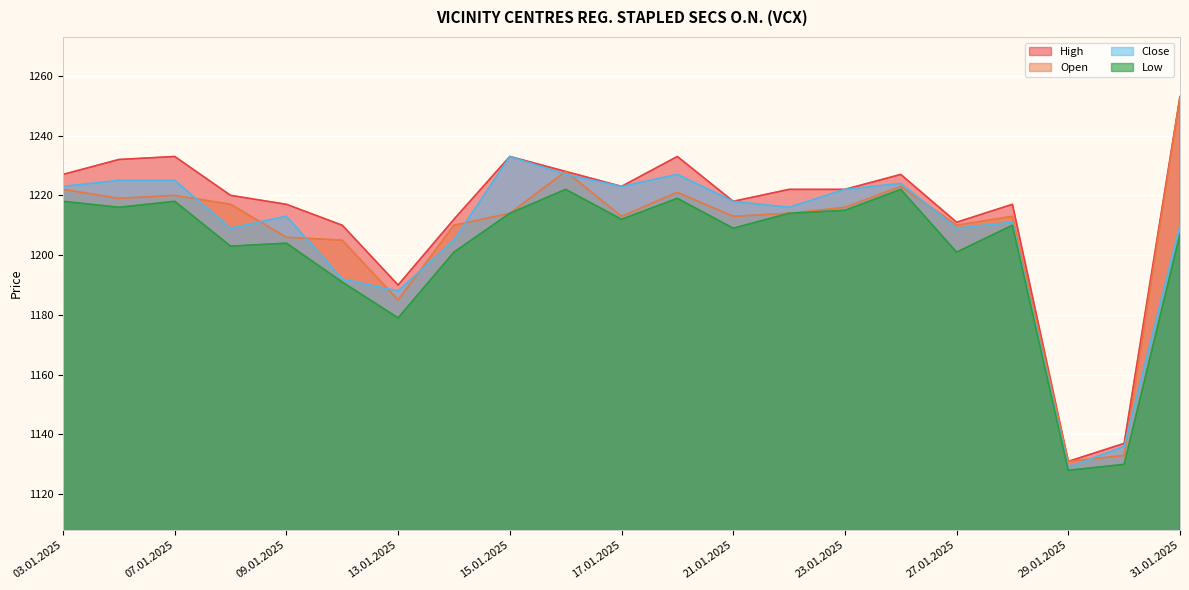

In Close, how many points are lower than both neighbors (excluding endpoints)?

6